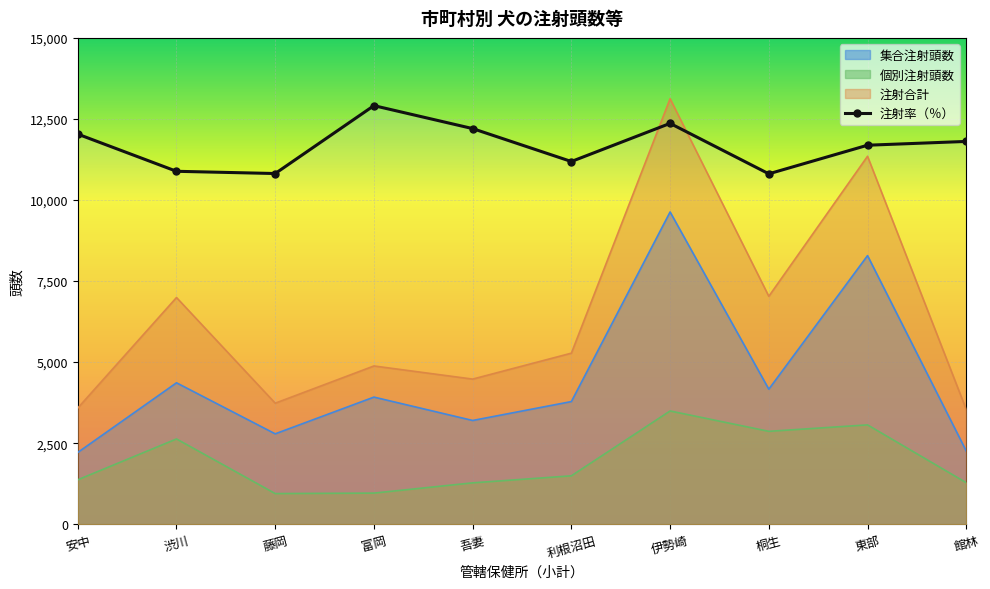

What is the difference between the maximum and minimum values?

2103.0